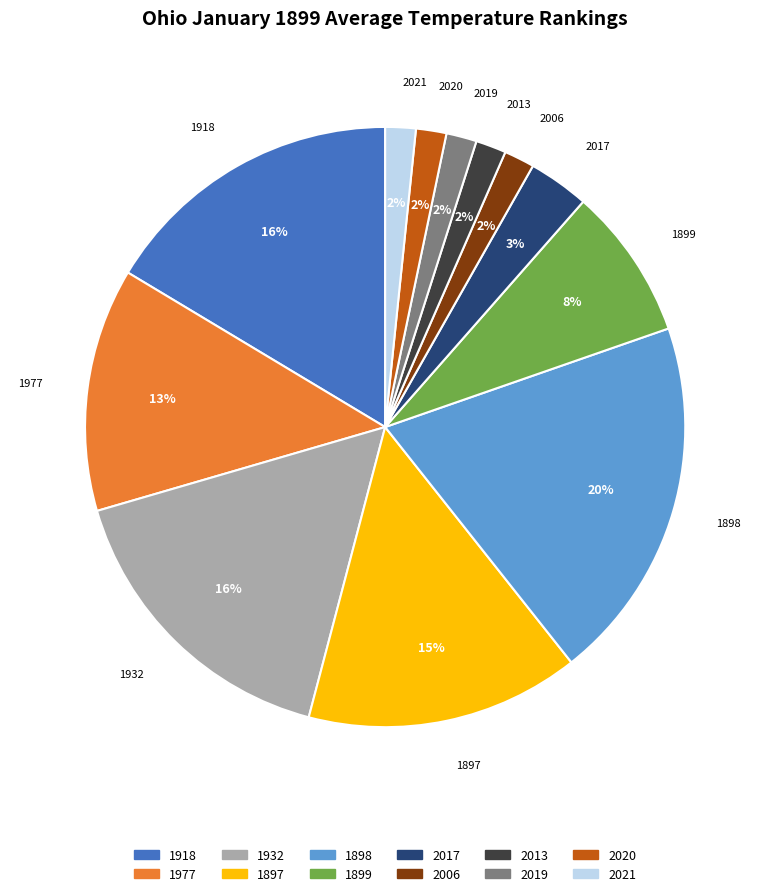

Which category has the biggest portion of the pie?

1898